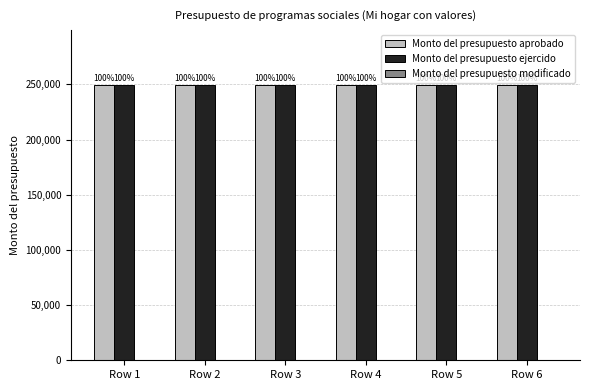

What is the total value across all series at Row 6?

499032